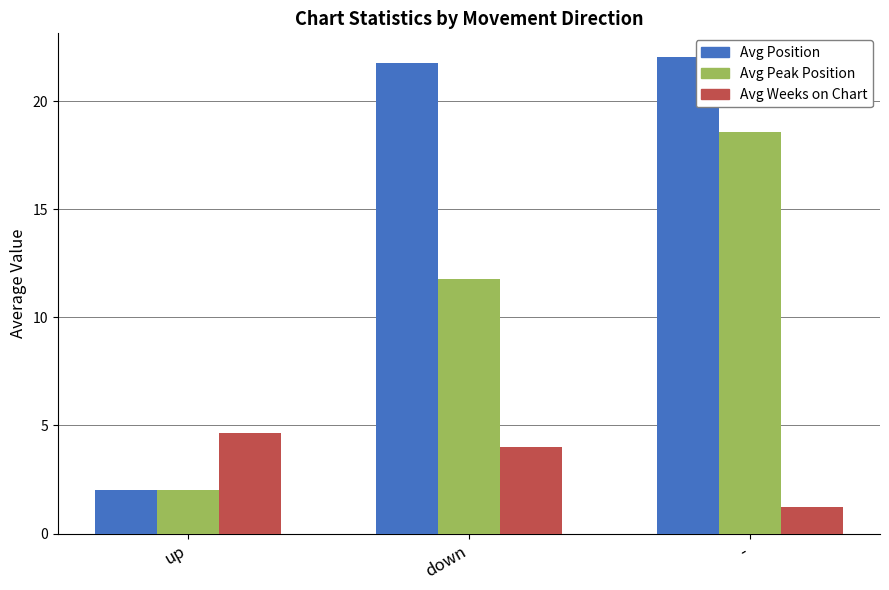

What is the difference between the Avg Weeks on Chart values at down and up?

0.7